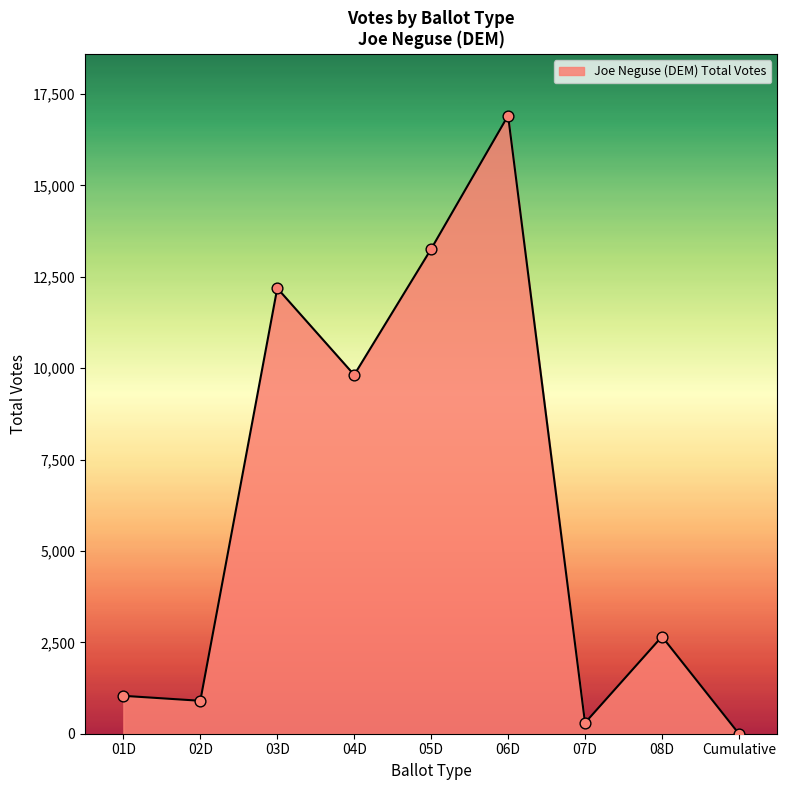

Between 07D and 04D, which is larger?

04D